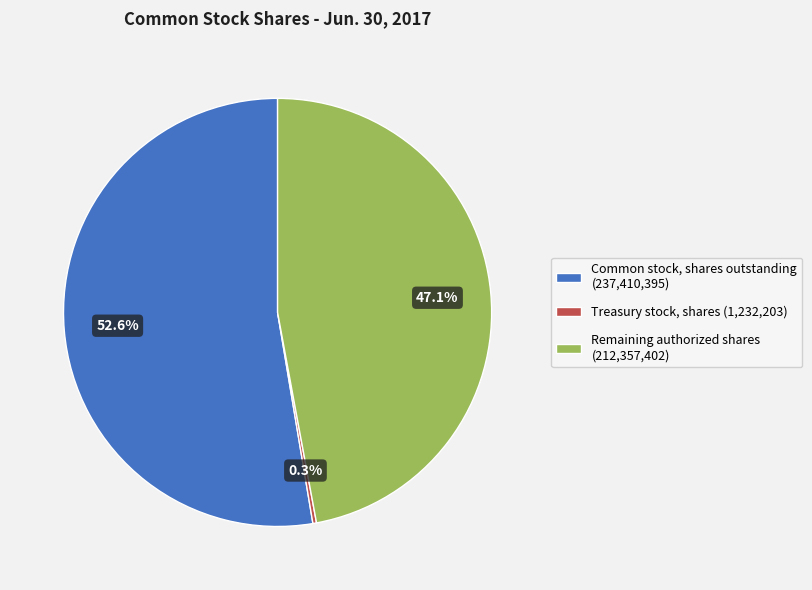

Is there any slice that represents more than half of the pie?

Yes